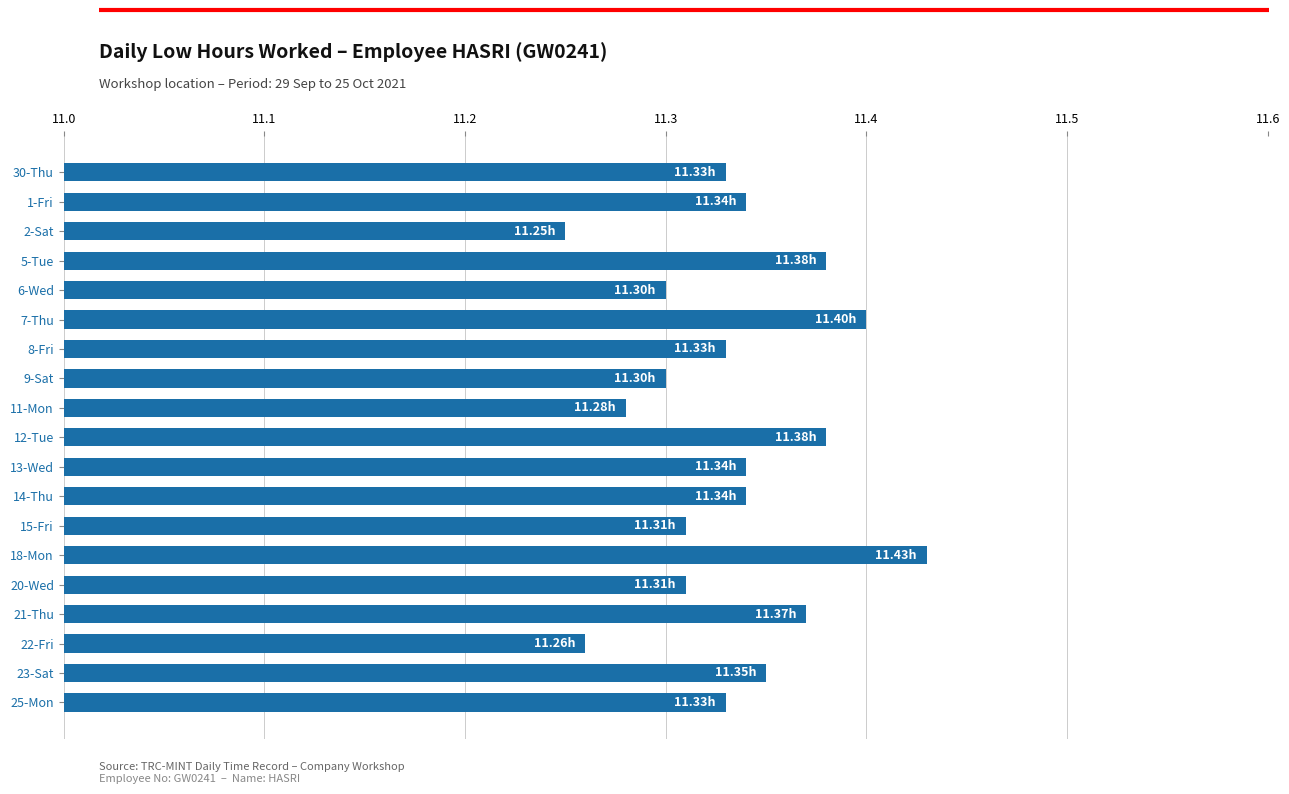

What is the change in value from 11-Mon to 12-Tue?

+0.1